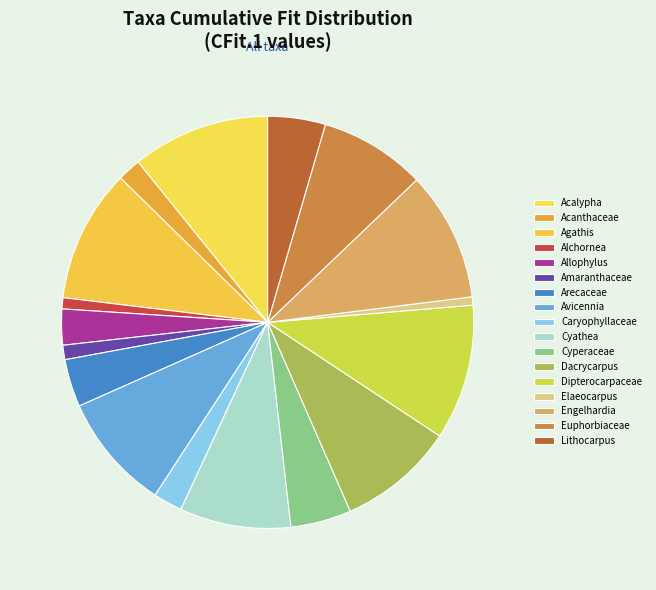

What is the smallest slice in the pie chart?

Elaeocarpus